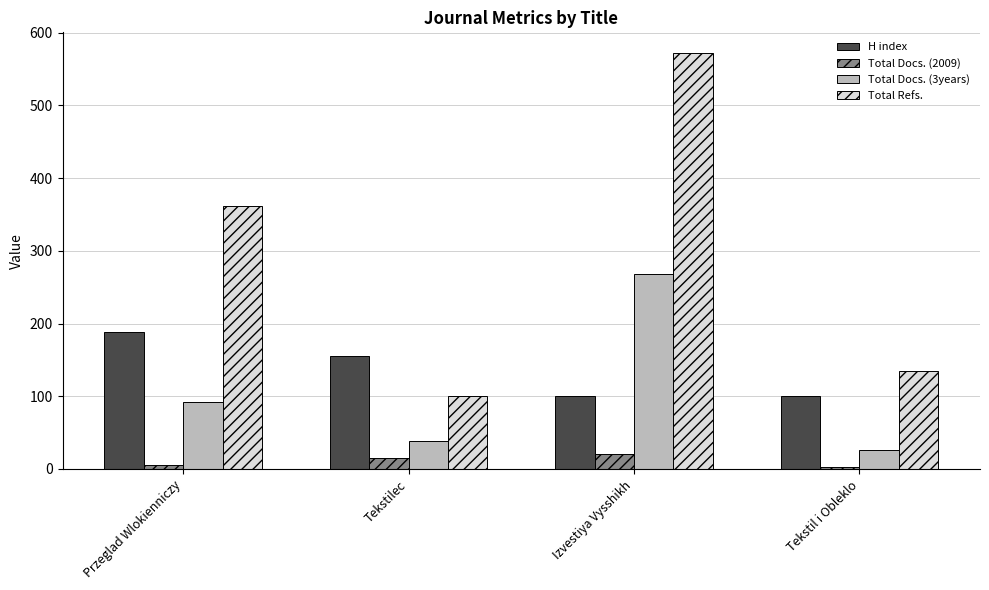

The Total Docs. (3years) series shows 58 at Tekstilec. True or false?

False